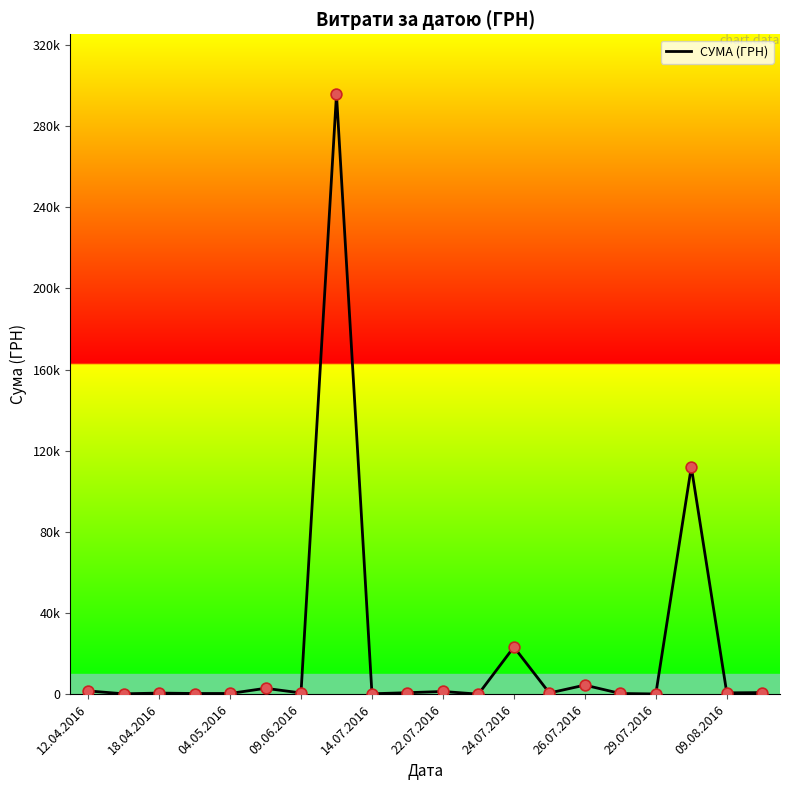

Is this an area chart (filled region under the line)?

No